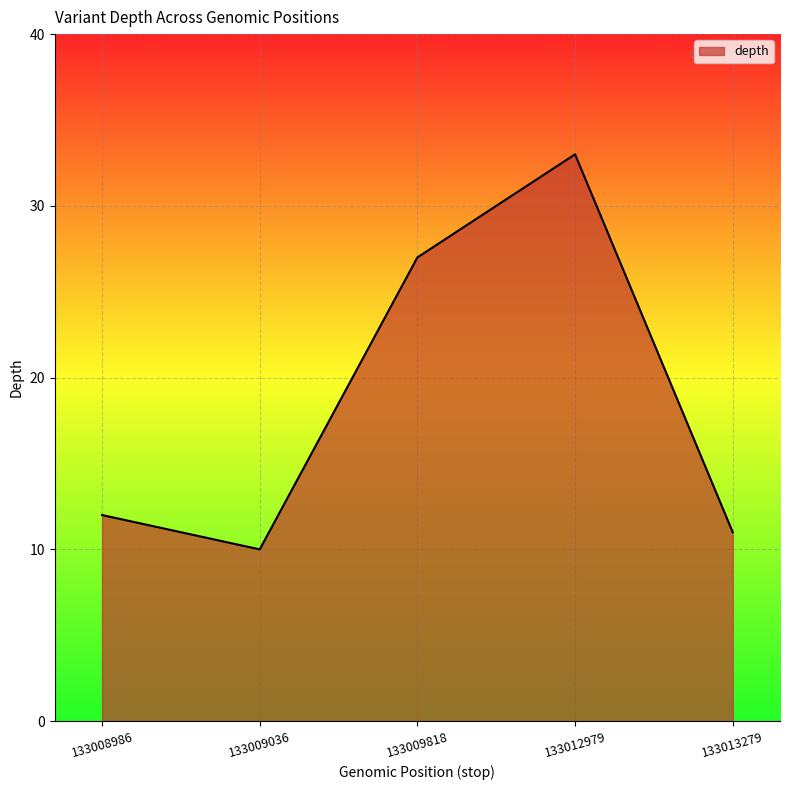

Is it true that the value at 133012979 is 49?

False